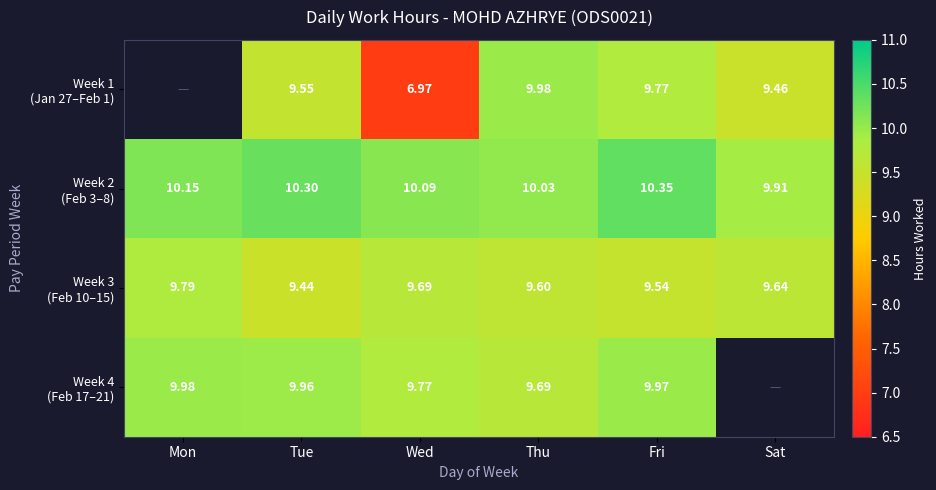

Between Sat and Tue, which is larger?

Tue